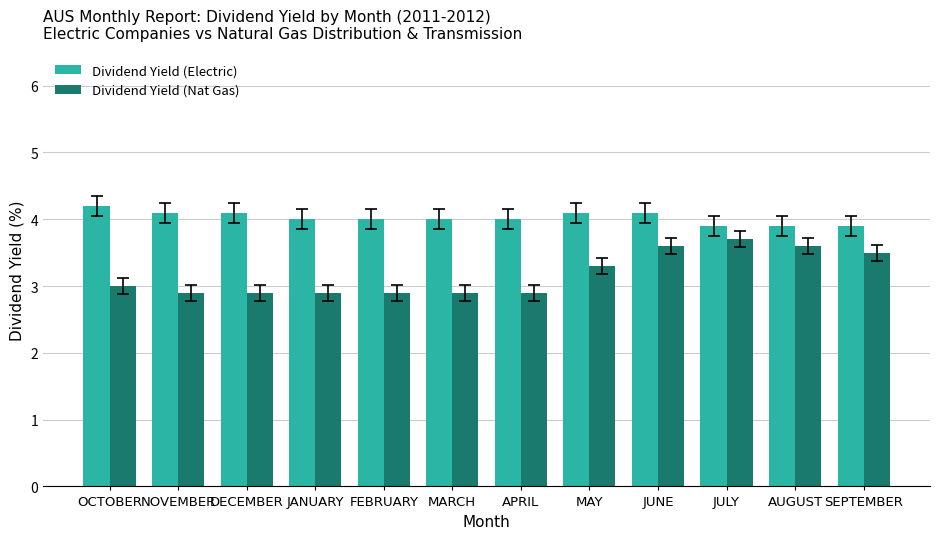

What is the average value of the Dividend Yield (Nat Gas) series?

3.2